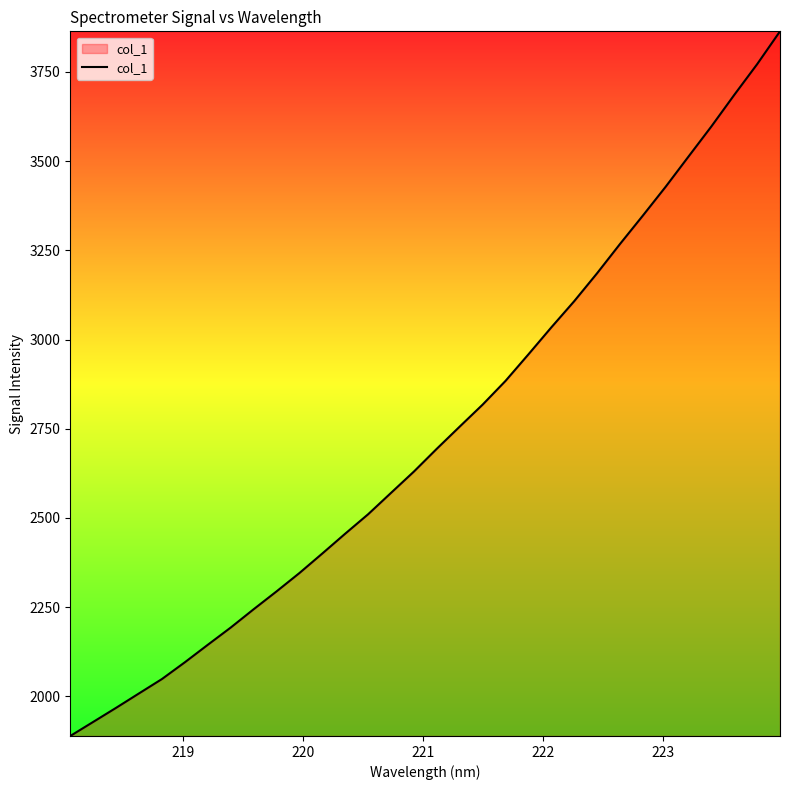

What is the minimum value shown in the chart?

1889.0